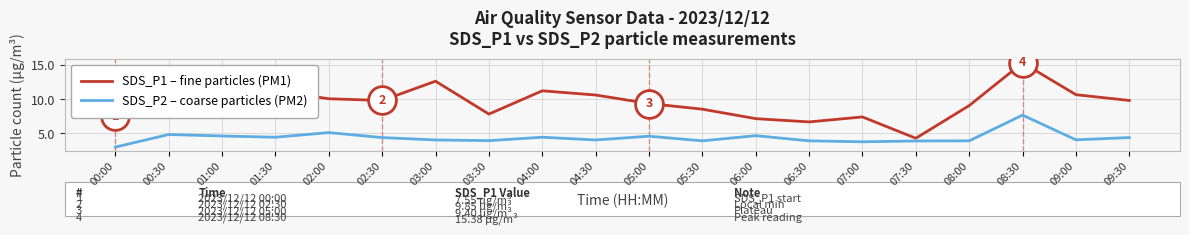

How many lines are shown in the chart?

2